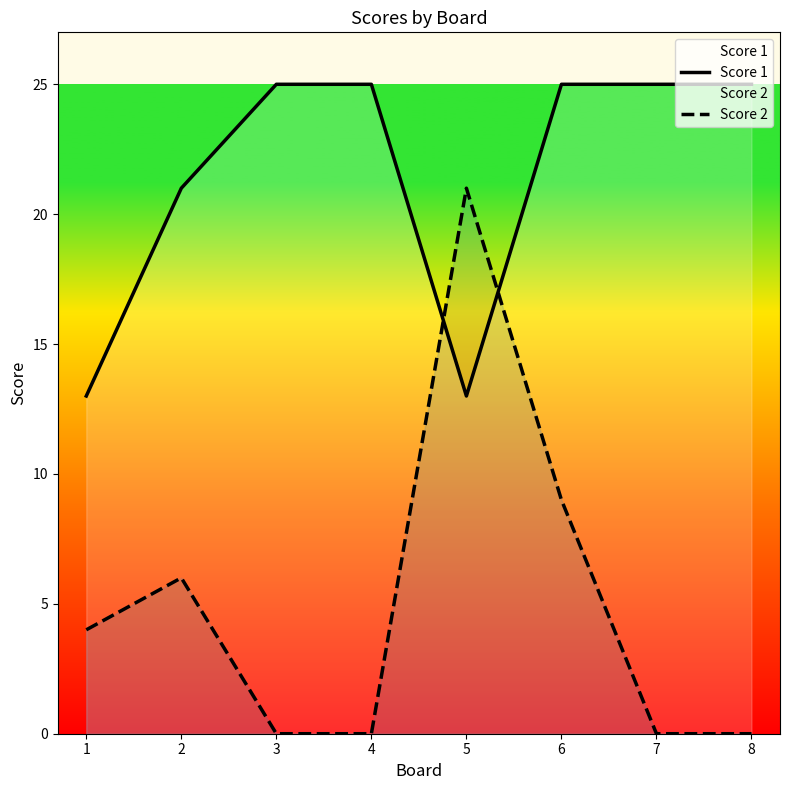

Between which two adjacent categories do Score 1 and Score 2 first intersect?

4 and 5